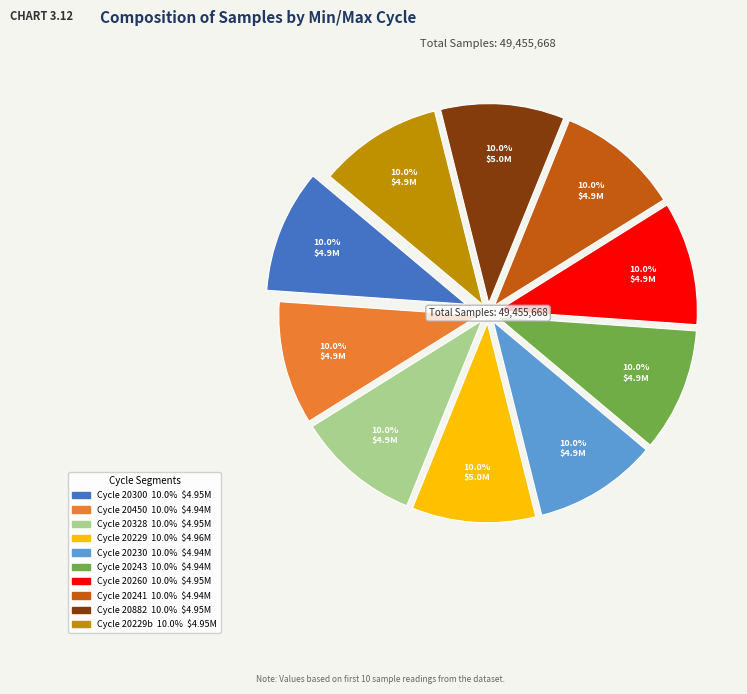

Is there any slice that represents more than half of the pie?

No